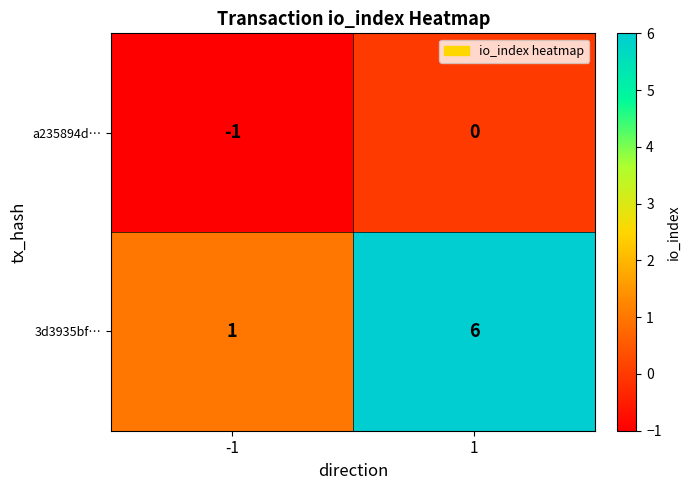

How many values in the 3d3935bf… series are below 6?

1